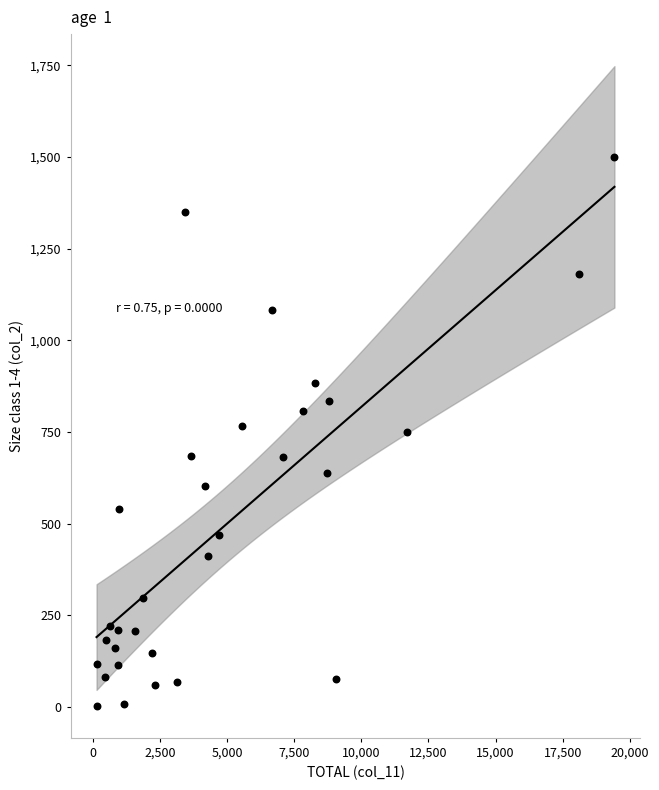

What is the range of Y values (max minus min)?

1497